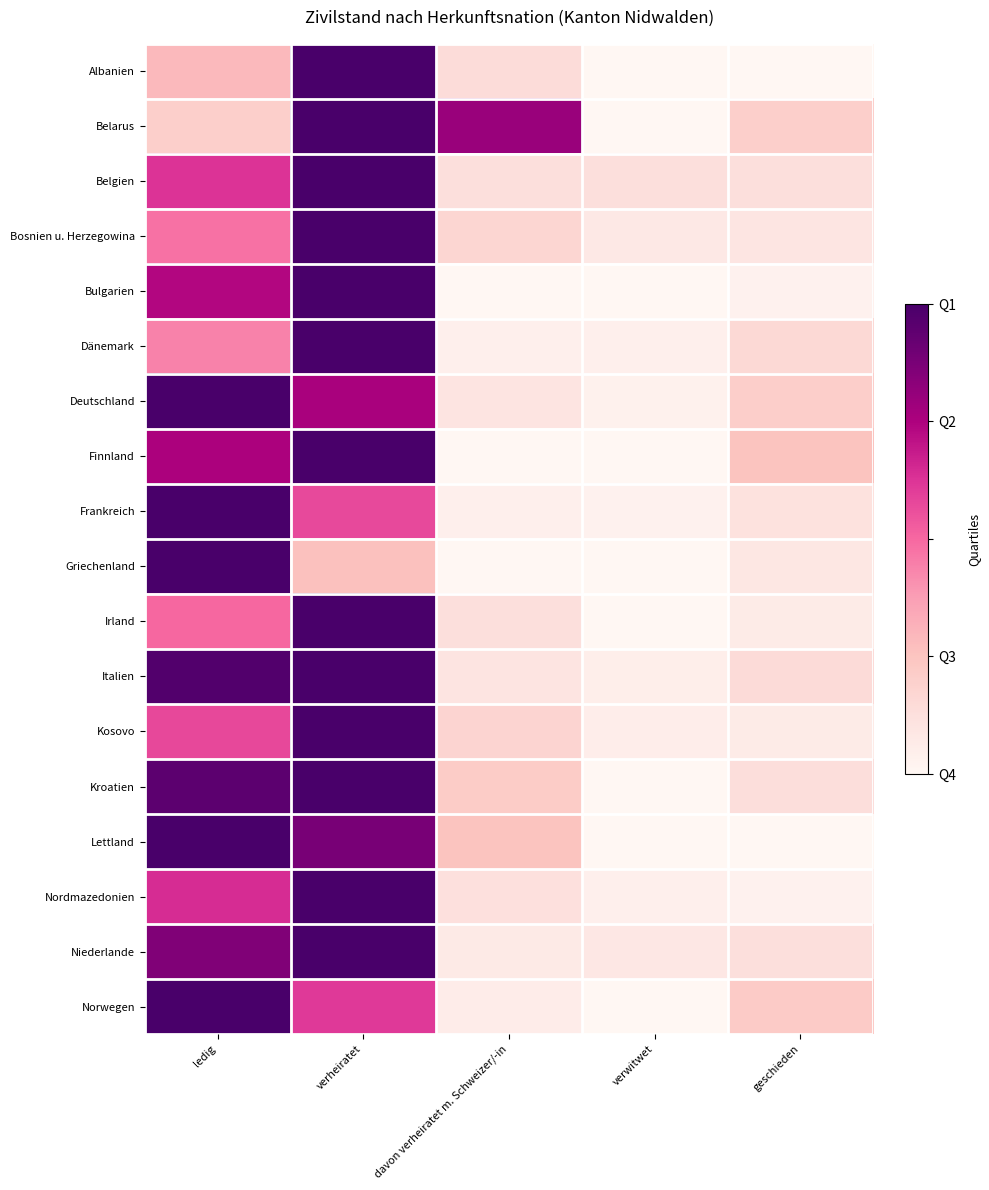

Reading left to right, what are all the values shown in this chart?

Albanien: ledig=0.3	verheiratet=1.0	davon verheiratet m. Schweizer/-in=0.1	verwitwet=0.0	geschieden=0.0
Belarus: ledig=0.2	verheiratet=1.0	davon verheiratet m. Schweizer/-in=0.8	verwitwet=0.0	geschieden=0.2
Belgien: ledig=0.6	verheiratet=1.0	davon verheiratet m. Schweizer/-in=0.1	verwitwet=0.1	geschieden=0.1
Bosnien u. Herzegowina: ledig=0.5	verheiratet=1.0	davon verheiratet m. Schweizer/-in=0.2	verwitwet=0.1	geschieden=0.1
Bulgarien: ledig=0.7	verheiratet=1.0	davon verheiratet m. Schweizer/-in=0.0	verwitwet=0.0	geschieden=0.0
Dänemark: ledig=0.4	verheiratet=1.0	davon verheiratet m. Schweizer/-in=0.0	verwitwet=0.0	geschieden=0.2
Deutschland: ledig=1.0	verheiratet=0.8	davon verheiratet m. Schweizer/-in=0.1	verwitwet=0.0	geschieden=0.2
Finnland: ledig=0.8	verheiratet=1.0	davon verheiratet m. Schweizer/-in=0.0	verwitwet=0.0	geschieden=0.2
Frankreich: ledig=1.0	verheiratet=0.6	davon verheiratet m. Schweizer/-in=0.0	verwitwet=0.0	geschieden=0.1
Griechenland: ledig=1.0	verheiratet=0.3	davon verheiratet m. Schweizer/-in=0.0	verwitwet=0.0	geschieden=0.1
Irland: ledig=0.5	verheiratet=1.0	davon verheiratet m. Schweizer/-in=0.1	verwitwet=0.0	geschieden=0.1
Italien: ledig=1.0	verheiratet=1.0	davon verheiratet m. Schweizer/-in=0.1	verwitwet=0.0	geschieden=0.1
Kosovo: ledig=0.6	verheiratet=1.0	davon verheiratet m. Schweizer/-in=0.2	verwitwet=0.1	geschieden=0.1
Kroatien: ledig=0.9	verheiratet=1.0	davon verheiratet m. Schweizer/-in=0.2	verwitwet=0.0	geschieden=0.1
Lettland: ledig=1.0	verheiratet=0.9	davon verheiratet m. Schweizer/-in=0.2	verwitwet=0.0	geschieden=0.0
Nordmazedonien: ledig=0.6	verheiratet=1.0	davon verheiratet m. Schweizer/-in=0.1	verwitwet=0.0	geschieden=0.0
Niederlande: ledig=0.9	verheiratet=1.0	davon verheiratet m. Schweizer/-in=0.1	verwitwet=0.1	geschieden=0.1
Norwegen: ledig=1.0	verheiratet=0.6	davon verheiratet m. Schweizer/-in=0.1	verwitwet=0.0	geschieden=0.2